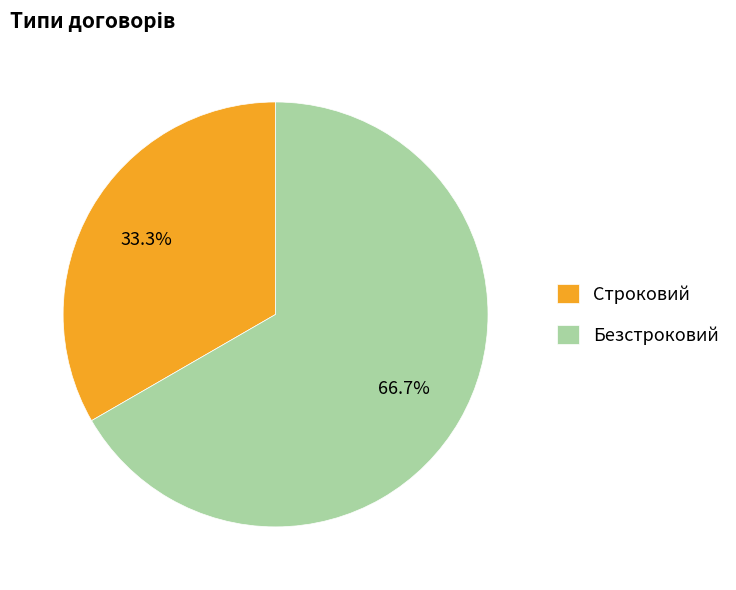

Which has a higher value, Строковий or Безстроковий?

Безстроковий